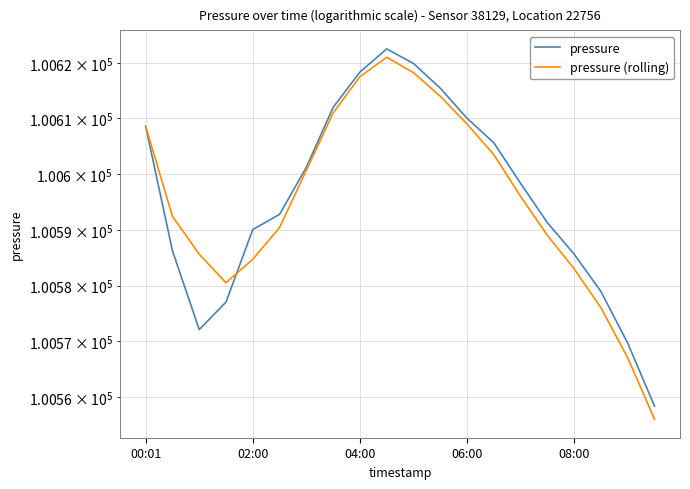

What is the minimum value shown in the chart?

100556.0